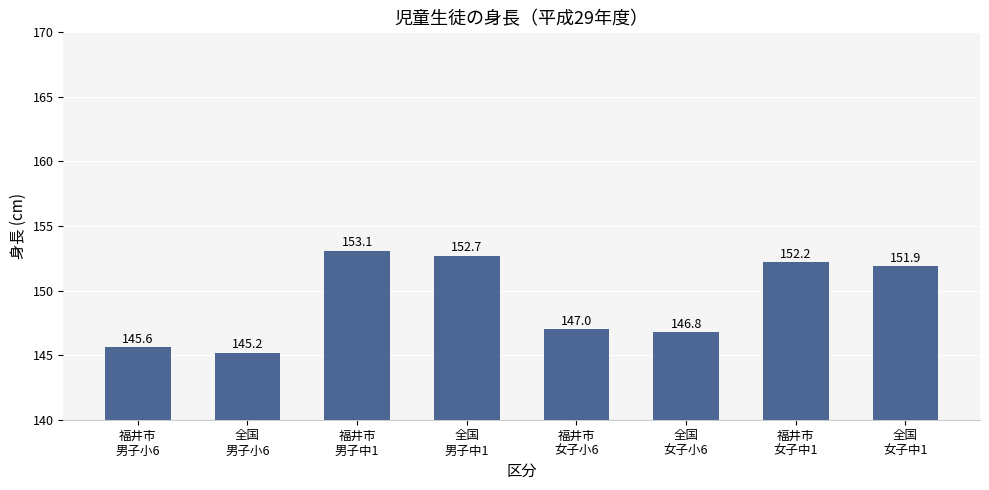

The value at 福井市
女子中1 is 152.2. True or false?

True